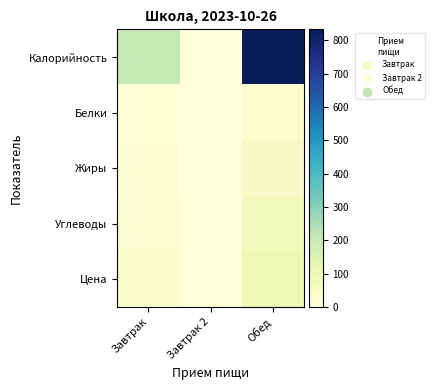

At which category is the sum across all series the highest?

Обед